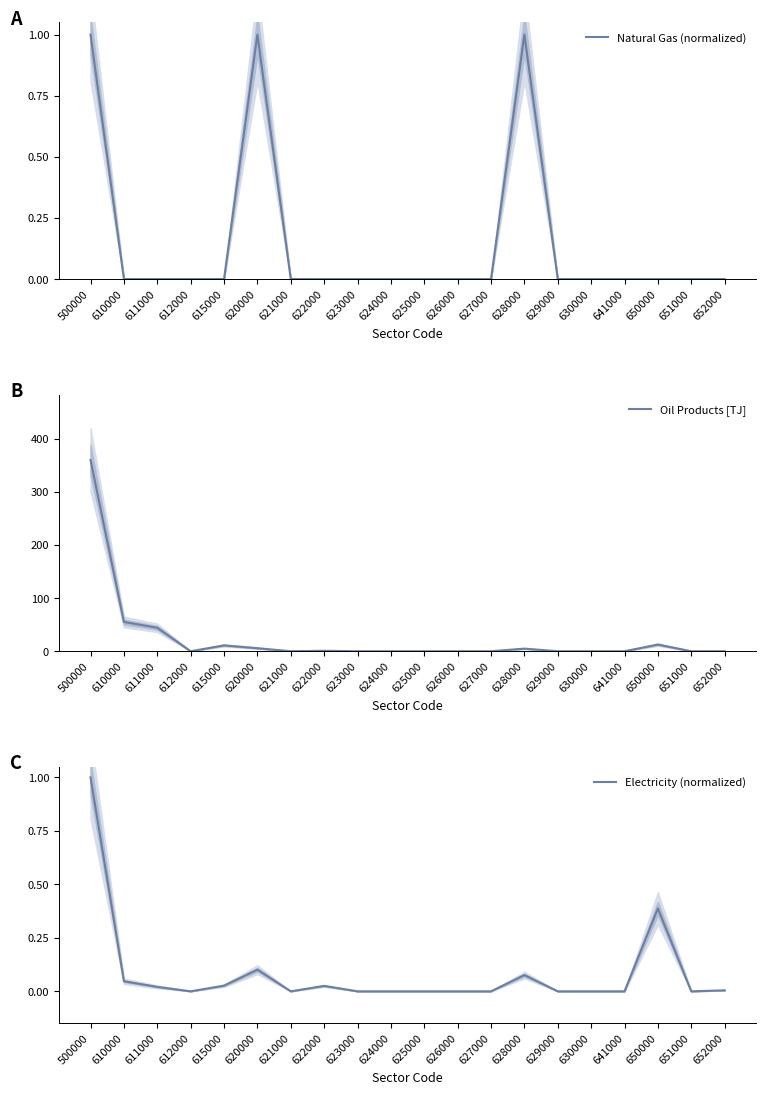

Is the value of Oil Products [TJ] at 610000 greater than the value of Natural Gas (normalized) at 620000?

Yes